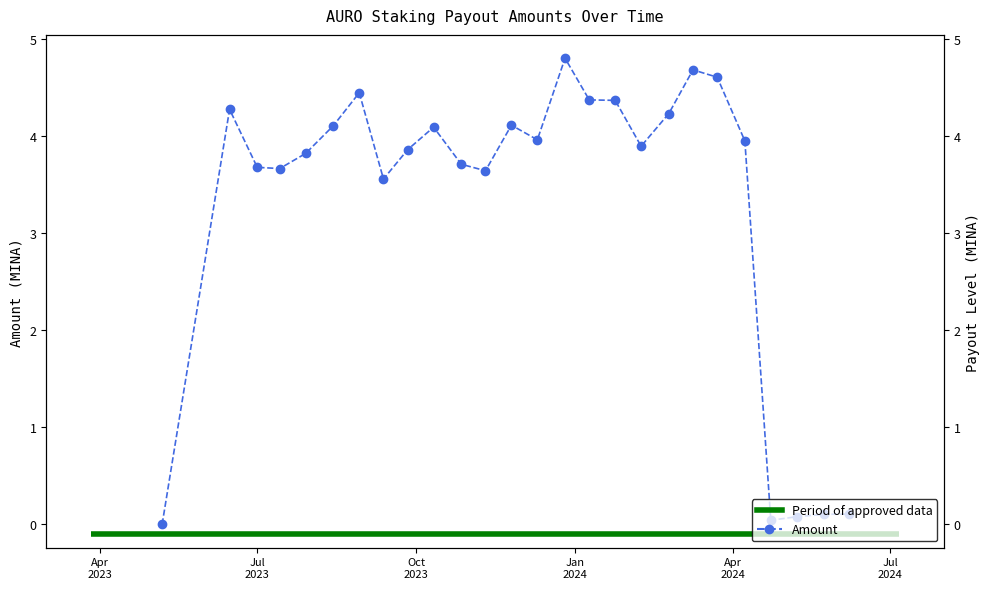

Reading left to right, transcribe all the data shown in this chart.

0.0	4.3	3.7	3.7	3.8	4.1	4.4	3.6	3.9	4.1	3.7	3.6	4.1	4.0	4.8	4.4	4.4	3.9	4.2	4.7	4.6	4.0	0.0	0.1	0.1	0.1